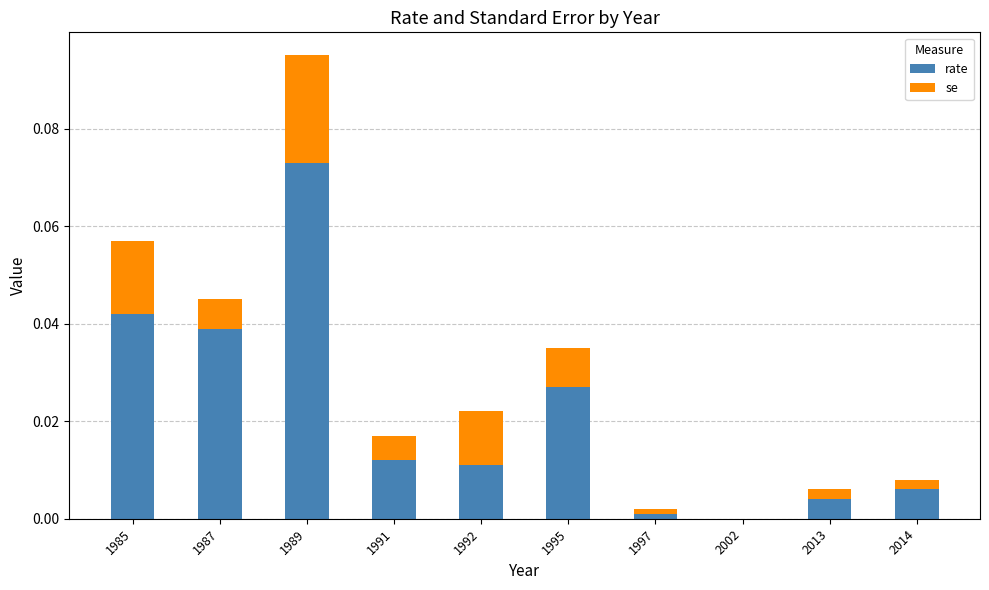

How many values in rate are above zero?

9